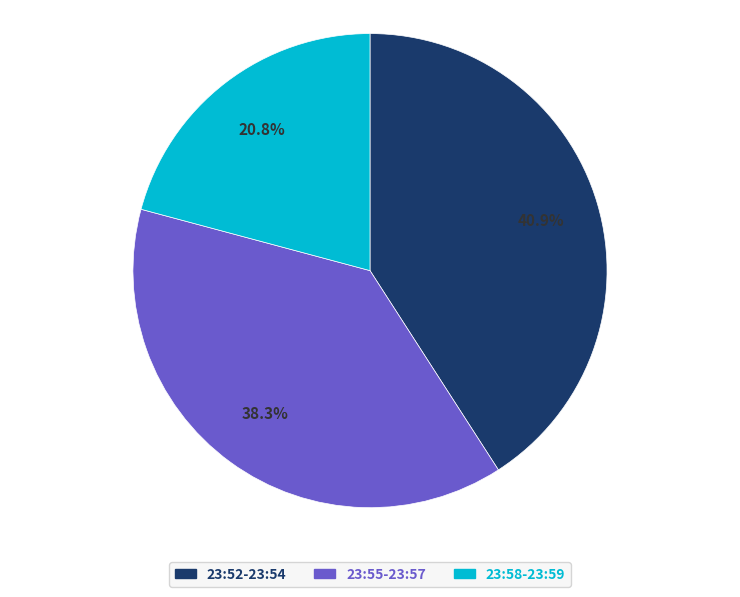

To the nearest percent, what is the average slice percentage?

33%